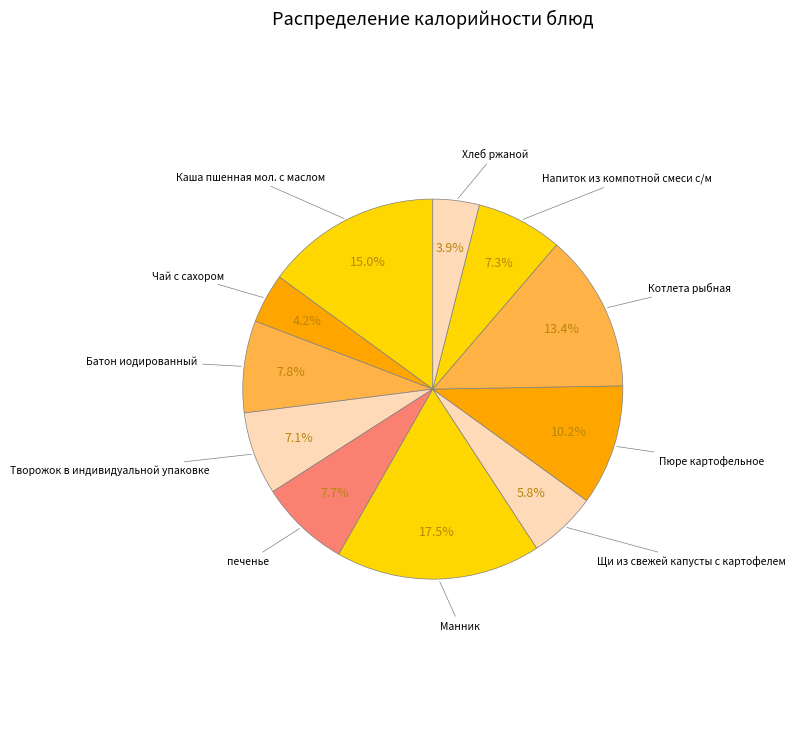

What is the total percentage of Щи из свежей капусты с картофелем and Каша пшенная мол. с маслом?

20.8%